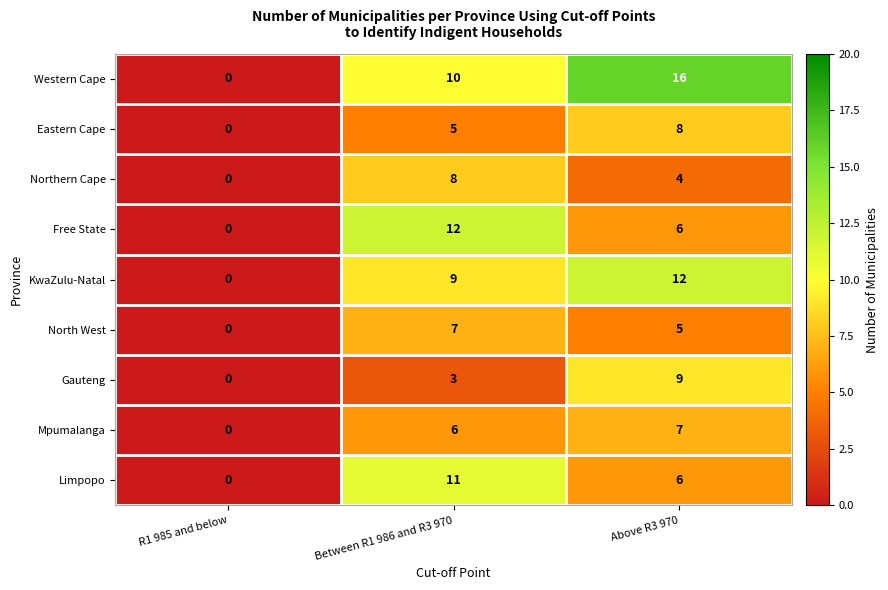

Rank the series at Between R1 986 and R3 970 from lowest to highest value.

Gauteng, Eastern Cape, Mpumalanga, North West, Northern Cape, KwaZulu-Natal, Western Cape, Limpopo, Free State